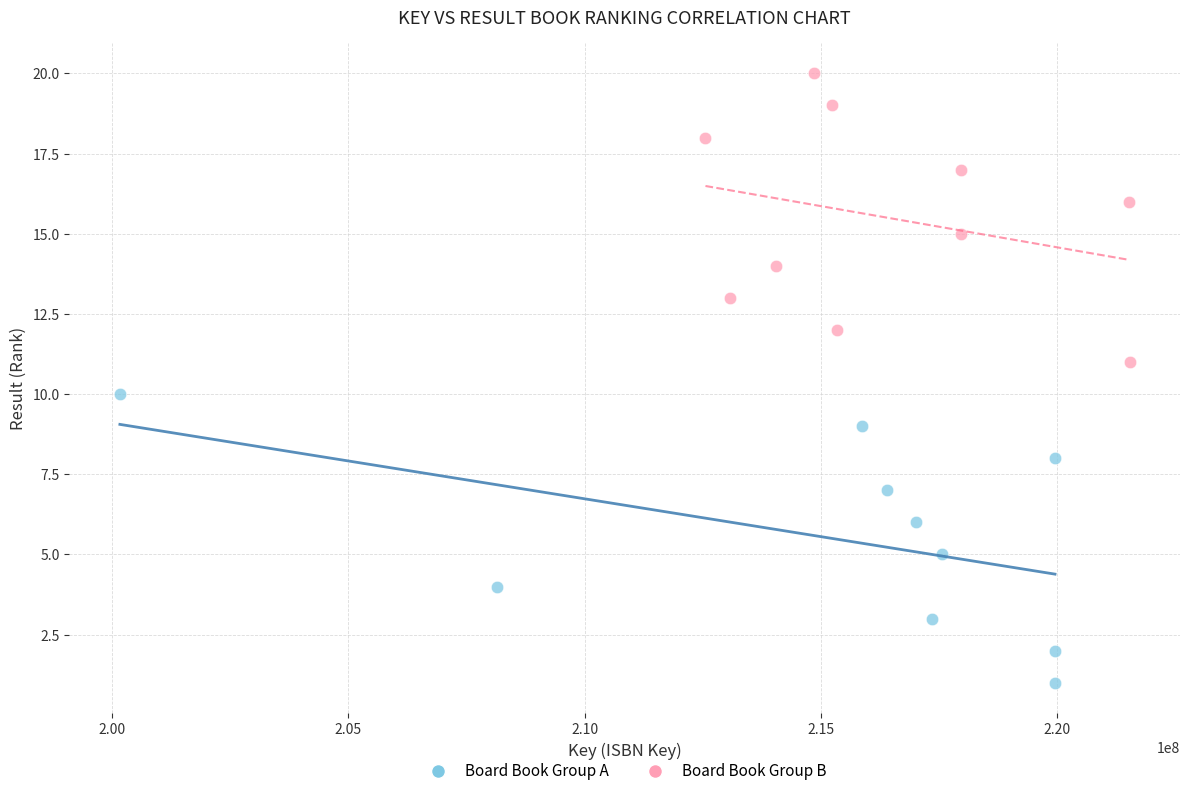

Which series contains the lowest Y value?

Board Book Group A